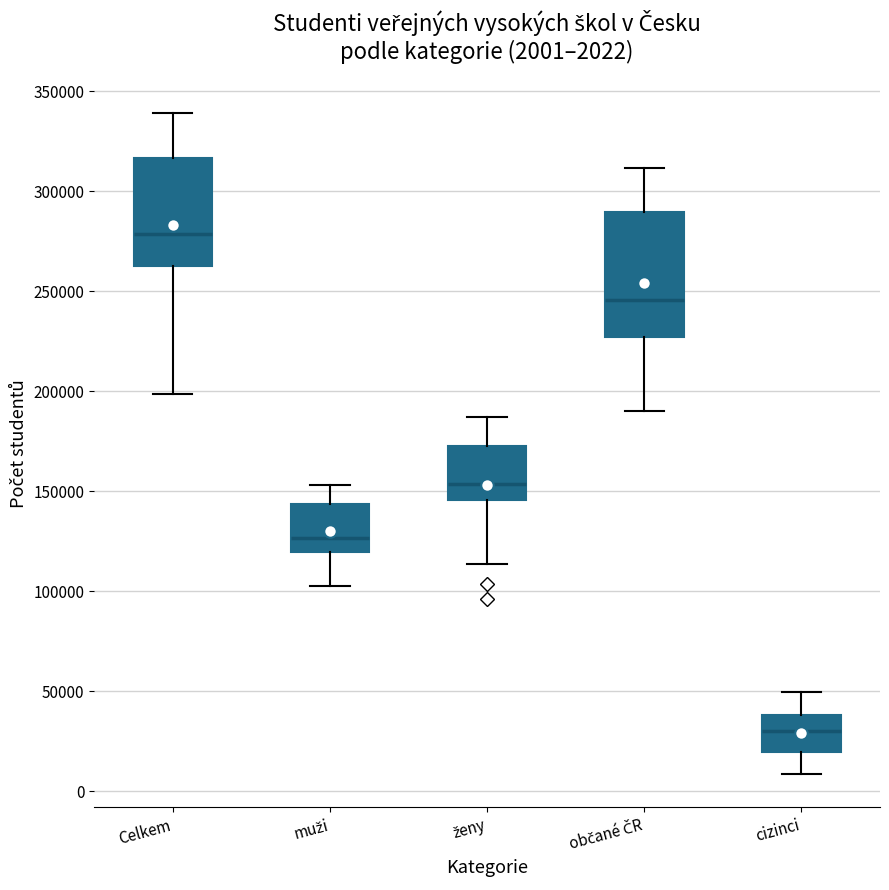

Comparing the boxes themselves (not the whiskers), which one is the tallest?

občané ČR